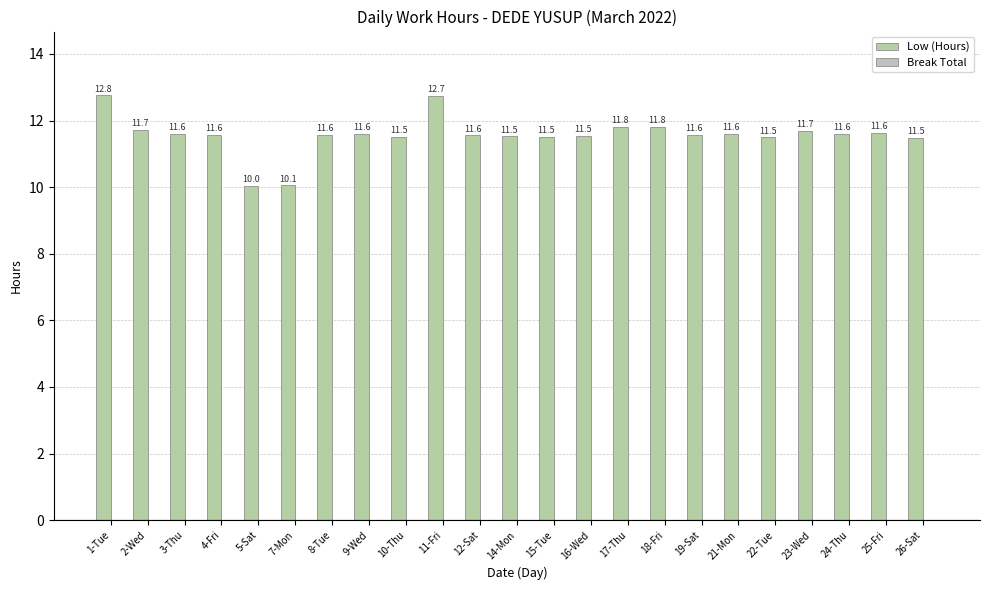

Are the bars grouped side by side (vs. stacked)?

No